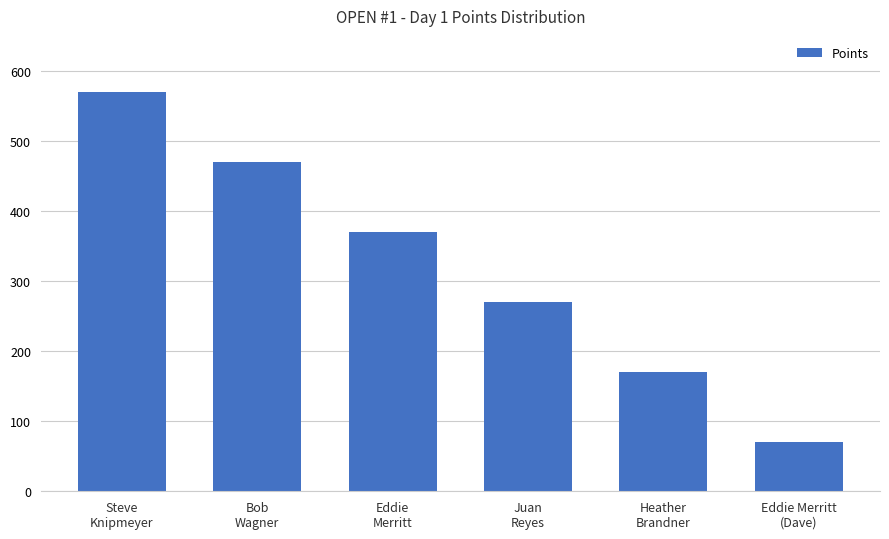

List the labels in order of value, smallest first.

Eddie Merritt
(Dave), Heather
Brandner, Juan
Reyes, Eddie
Merritt, Bob
Wagner, Steve
Knipmeyer